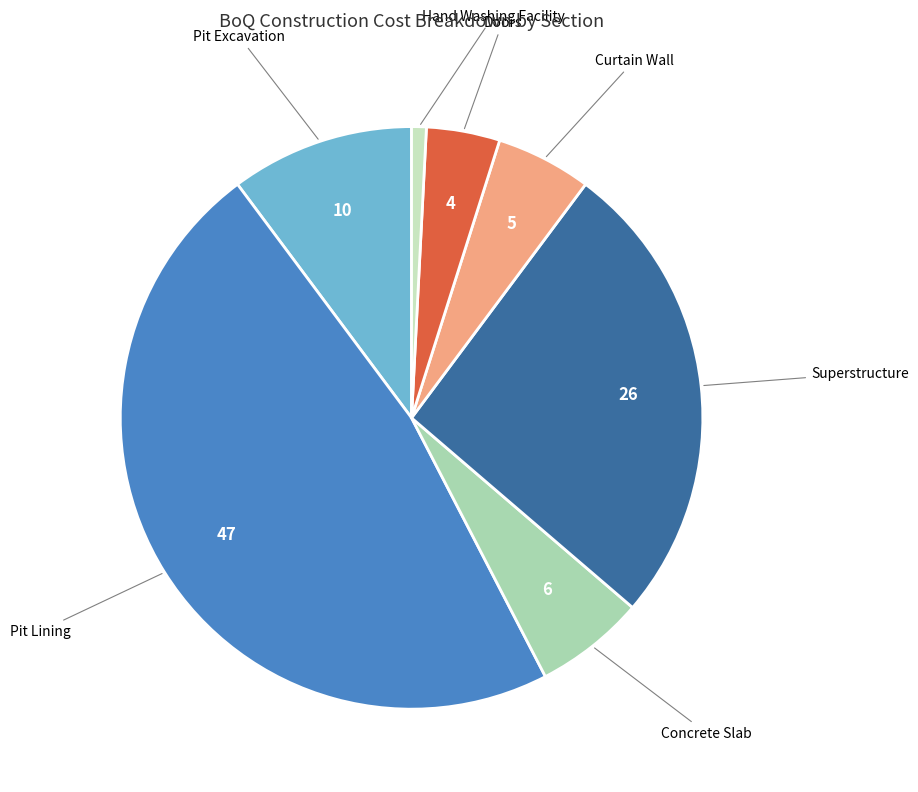

Rank the categories by value from highest to lowest.

Pit Lining, Superstructure, Pit Excavation, Concrete Slab, Curtain Wall, Doors, Hand Washing Facility